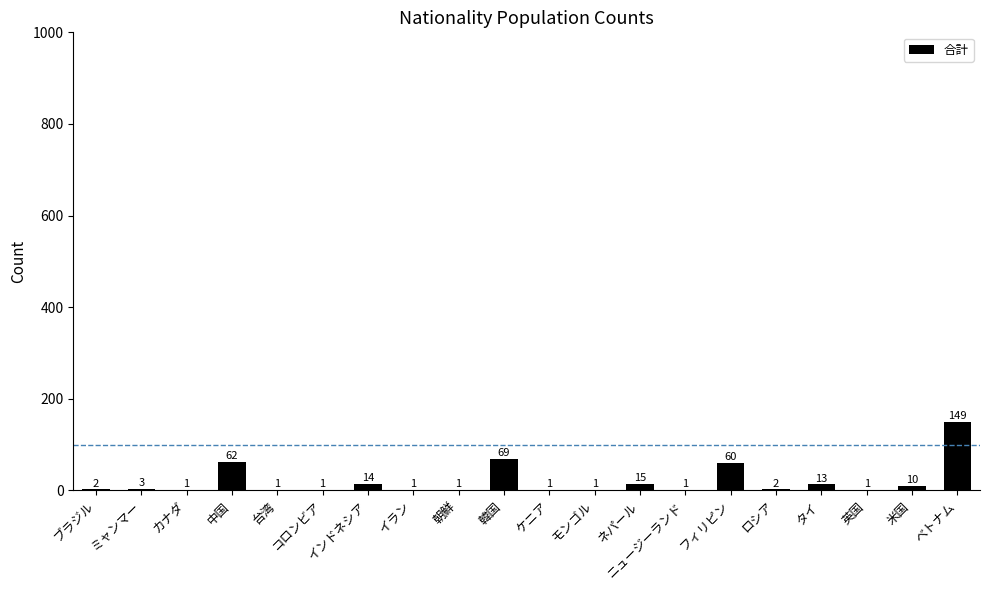

Reading left to right, transcribe all the data shown in this chart.

2	3	1	62	1	1	14	1	1	69	1	1	15	1	60	2	13	1	10	149